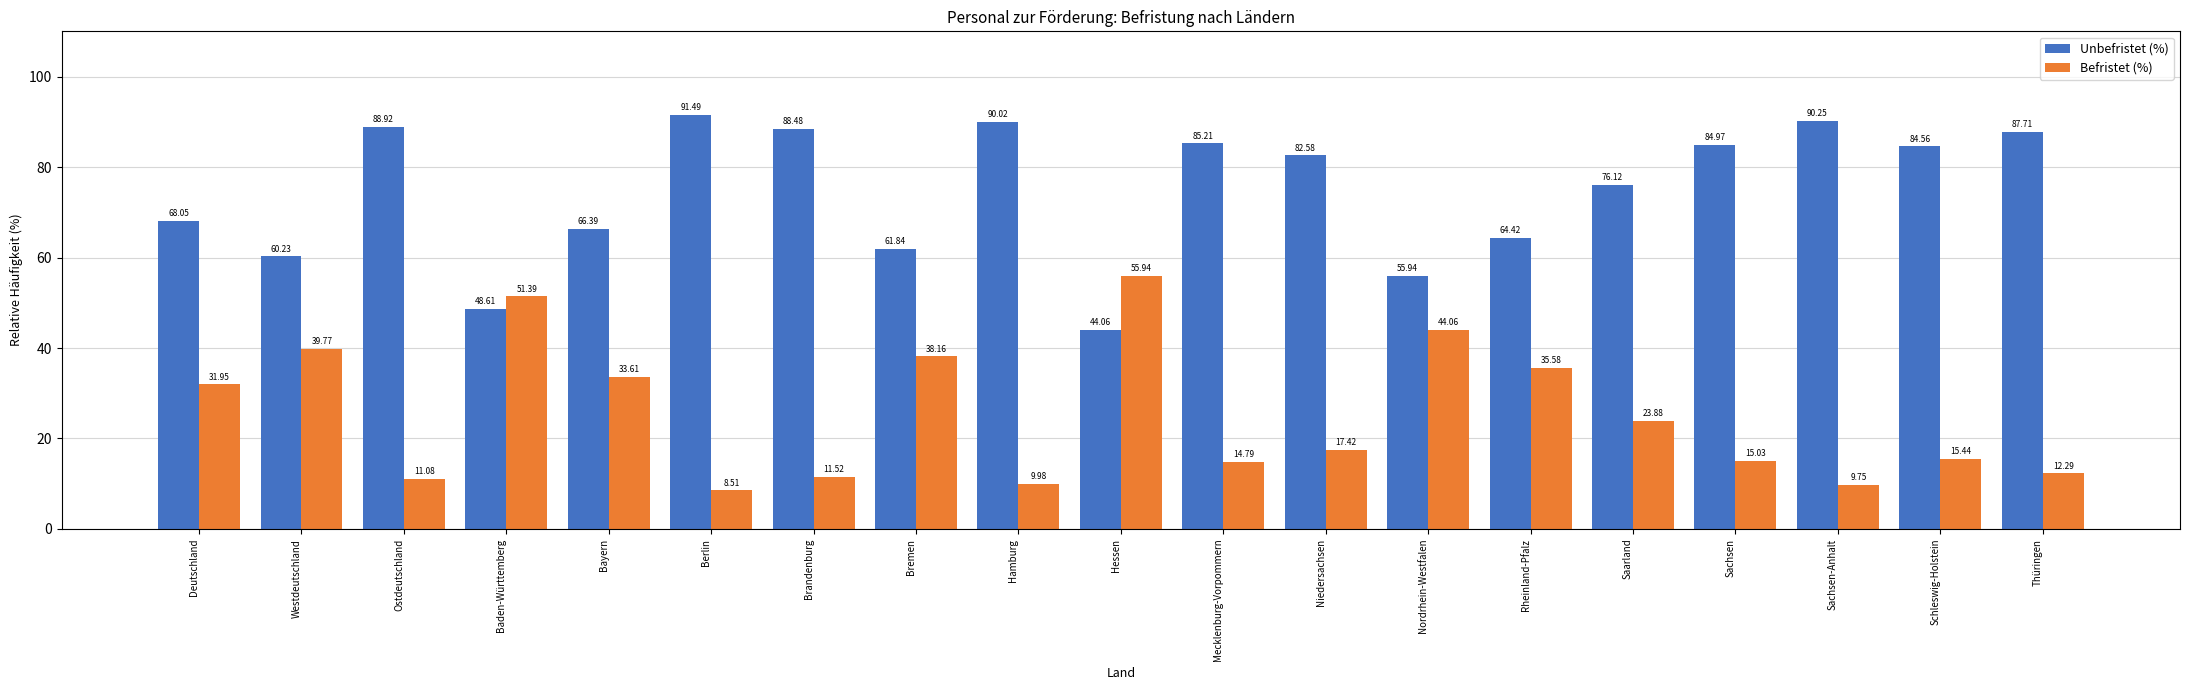

Is the value of Unbefristet (%) at Bayern greater than the value of Befristet (%) at Niedersachsen?

Yes